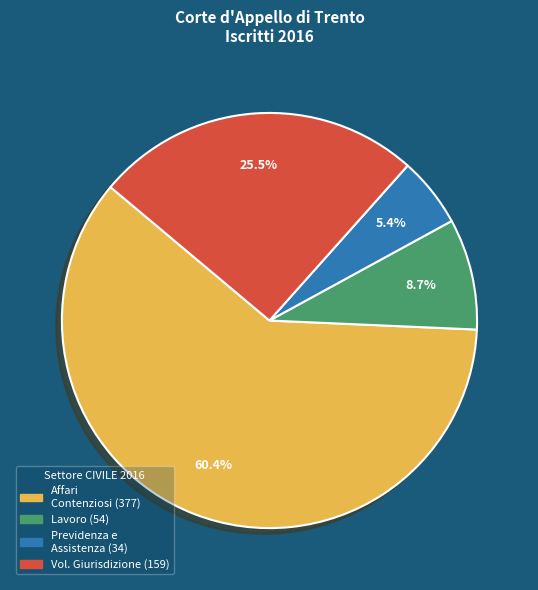

Does any single category account for the majority?

Yes